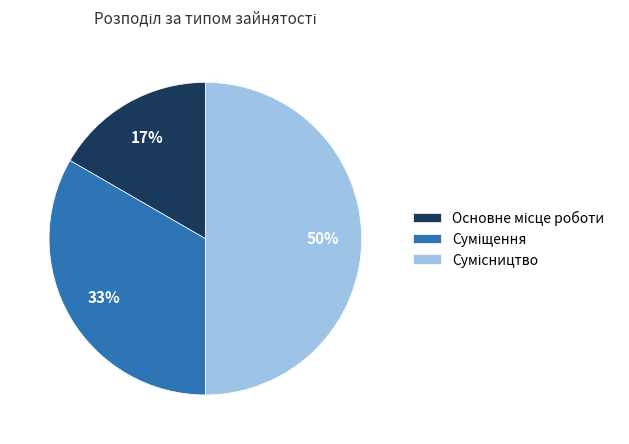

How many slices are in this pie chart?

3